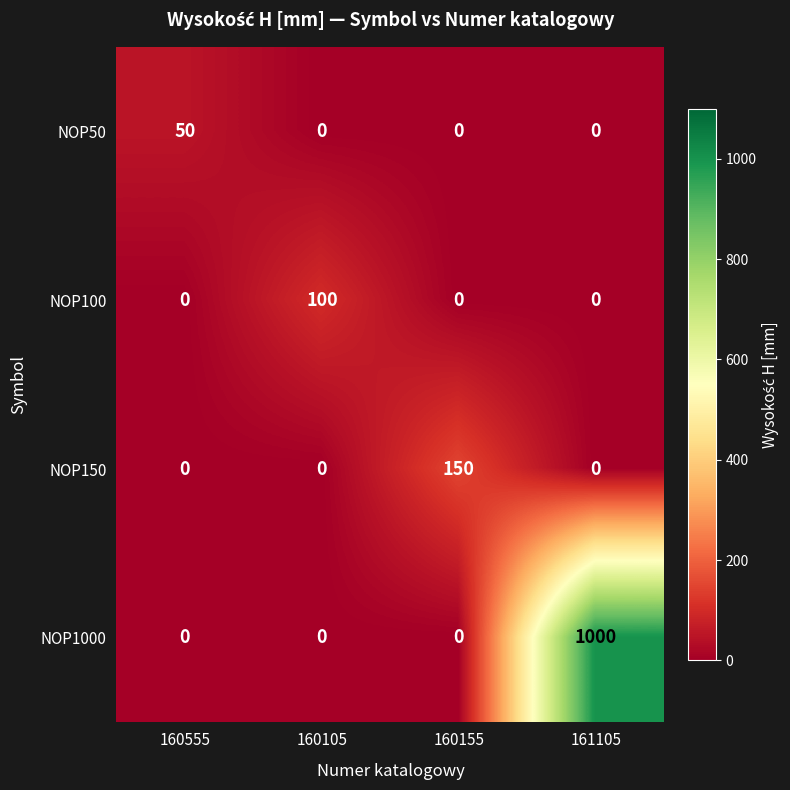

How many data points does each series have?

4